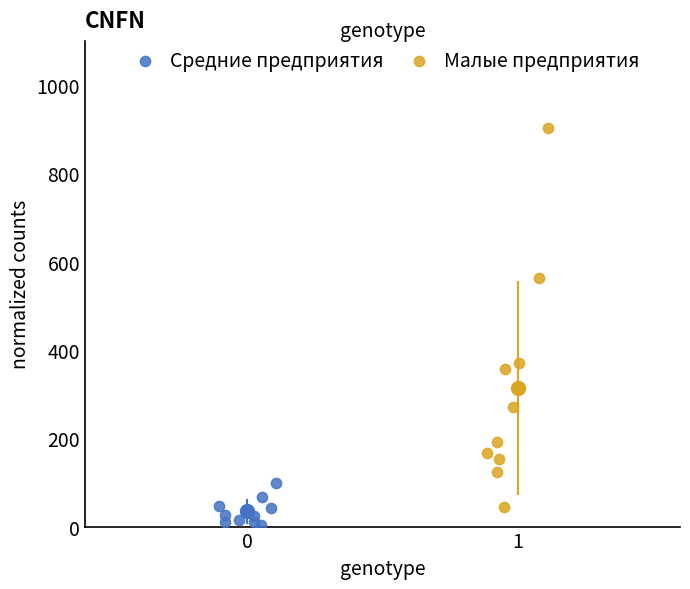

Which series reaches the maximum Y coordinate?

Малые предприятия